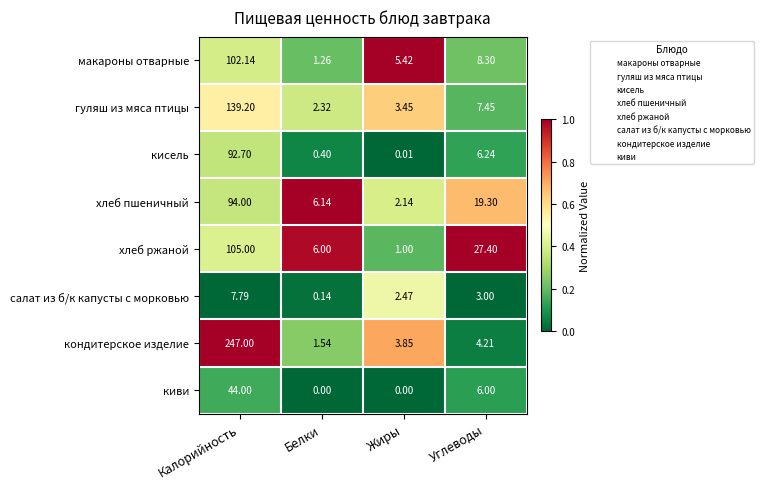

What is the total value across all series at Углеводы?

81.9